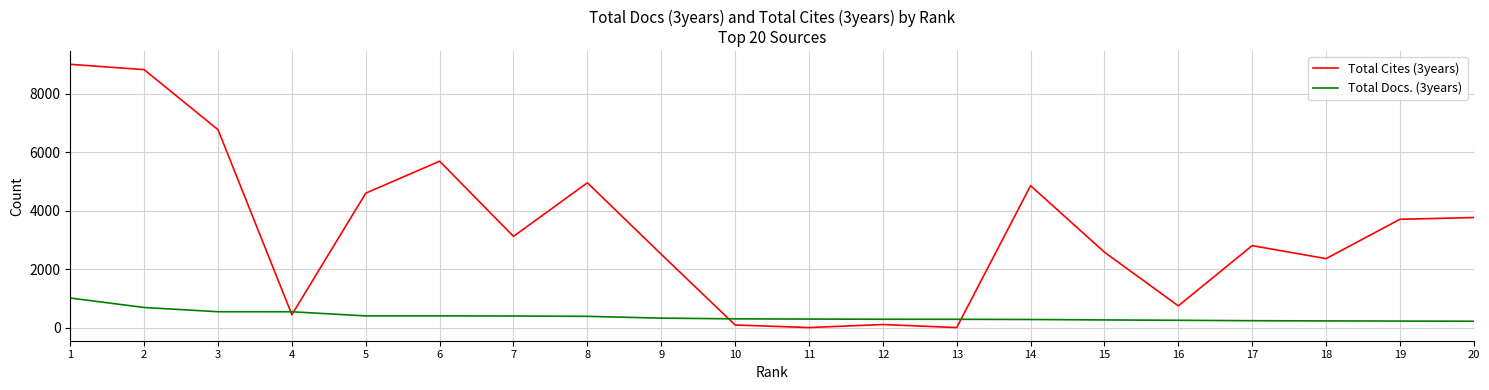

At how many categories does at least one series exceed 1173?

14